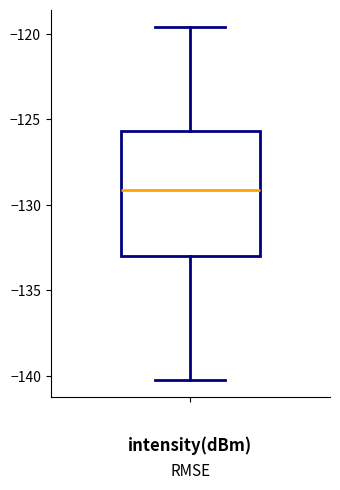

Transcribe this box plot: give where the median line is, the range the box spans, and where the two whiskers end, as read against the y-axis. The values are not printed on the chart, so give them approximately, as read against the axis.

median -129.0, box -133.0 to -125.5, whiskers -140.0 to -119.5